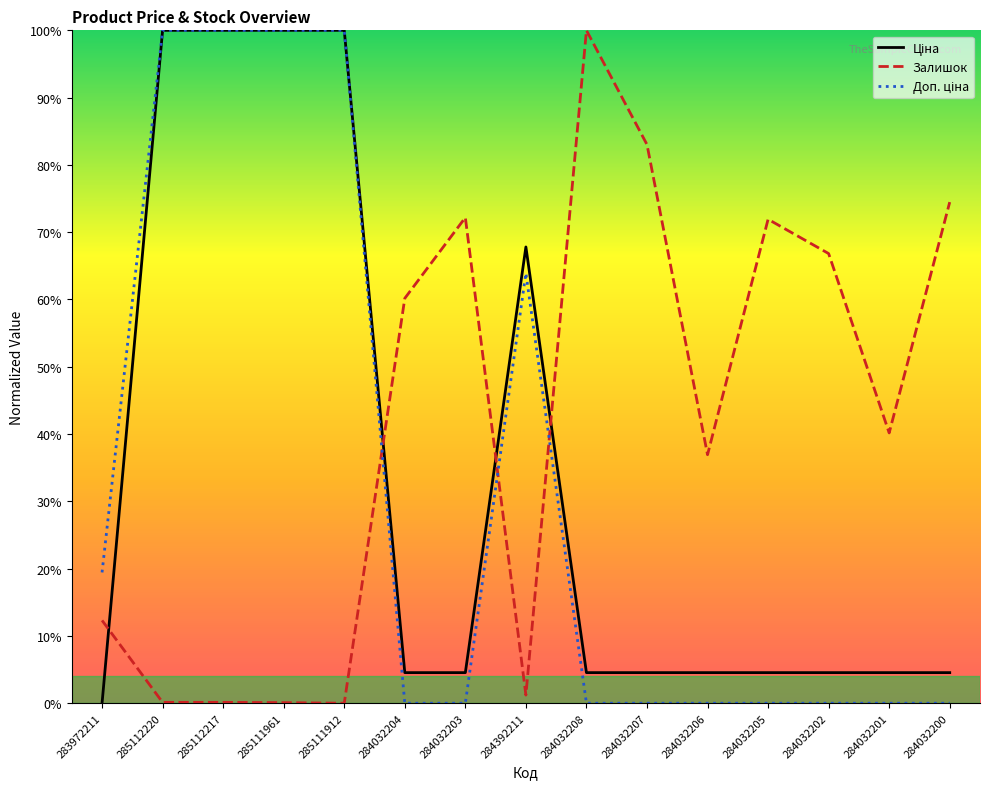

Which series has the largest range (max minus min)?

Ціна